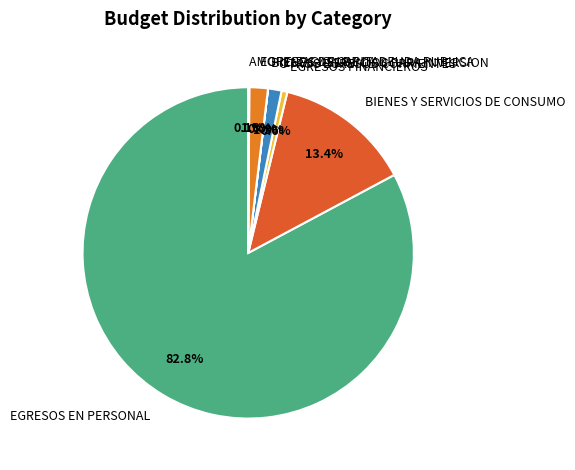

Does any single category account for the majority?

Yes